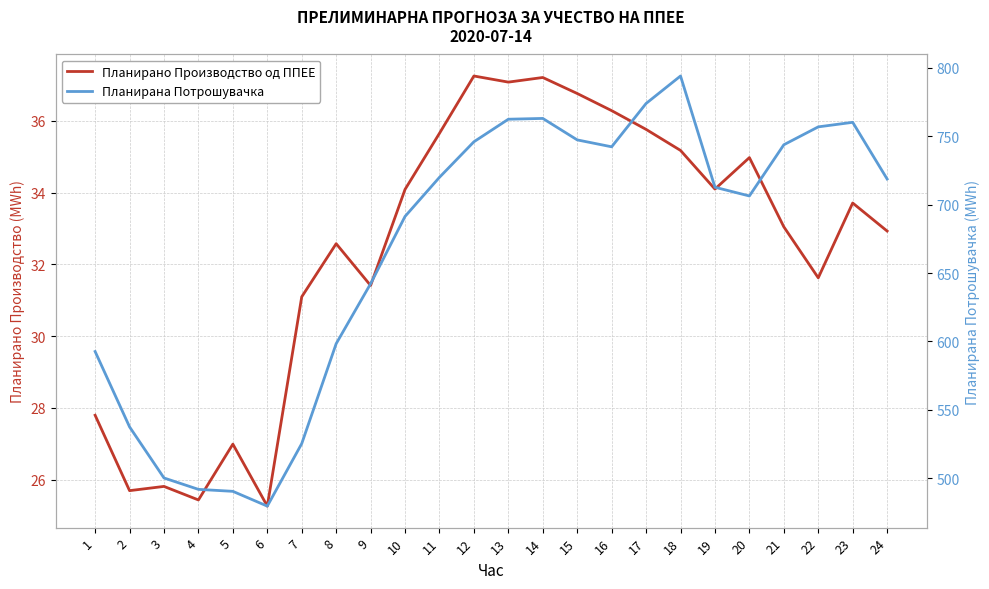

Which has a higher value, 15 or 17?

15